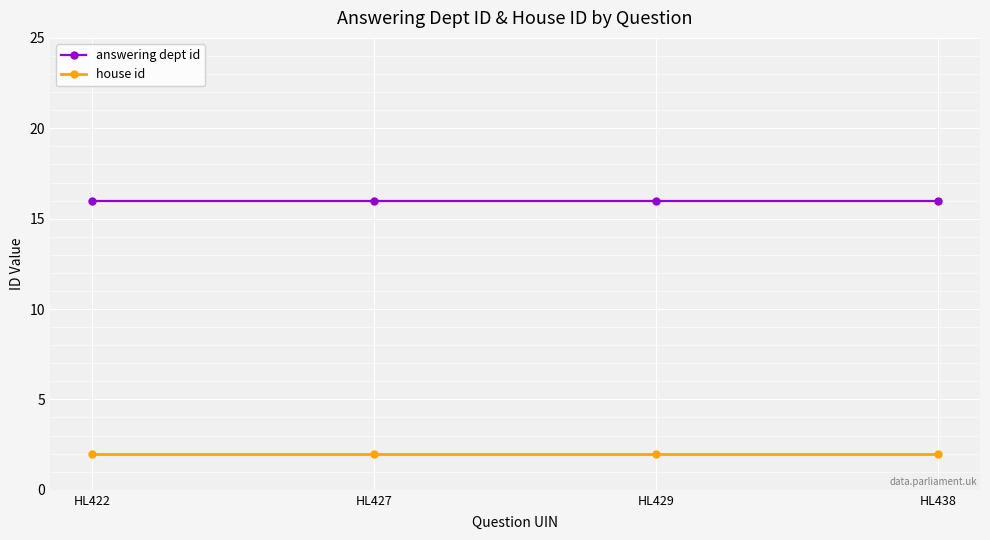

At how many categories does at least one series exceed 12?

4